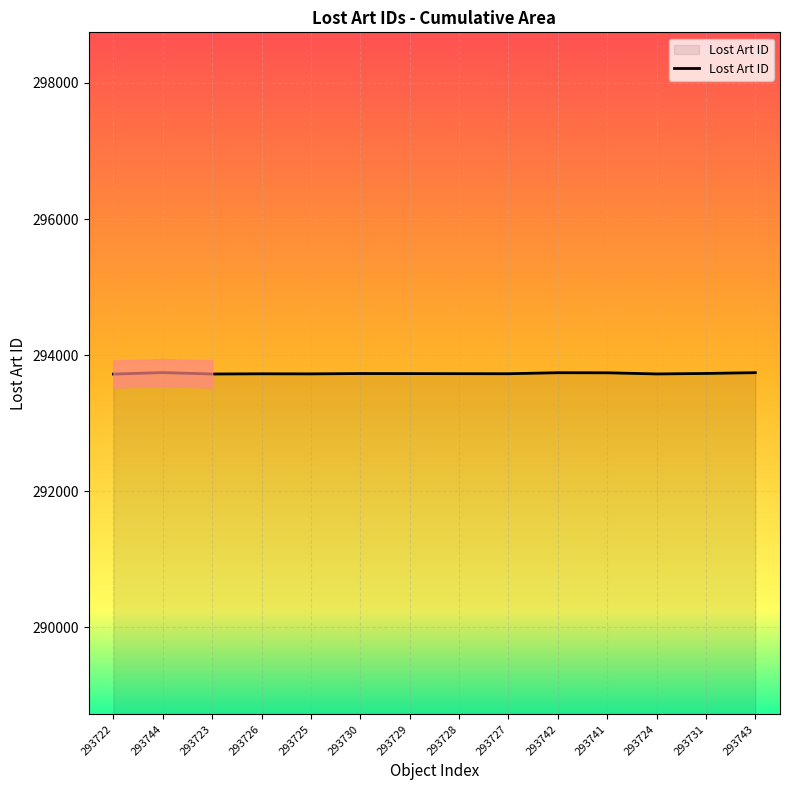

How many data points does each series have?

14